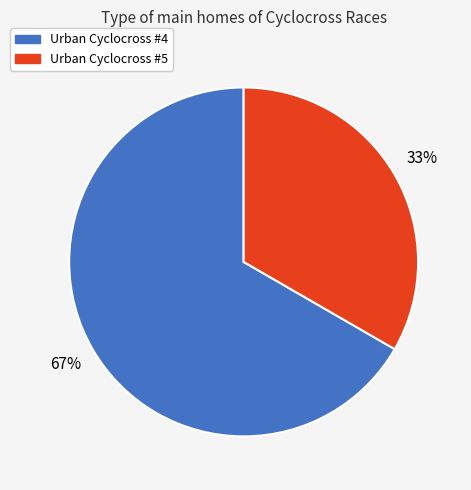

Is there any slice that represents more than half of the pie?

Yes